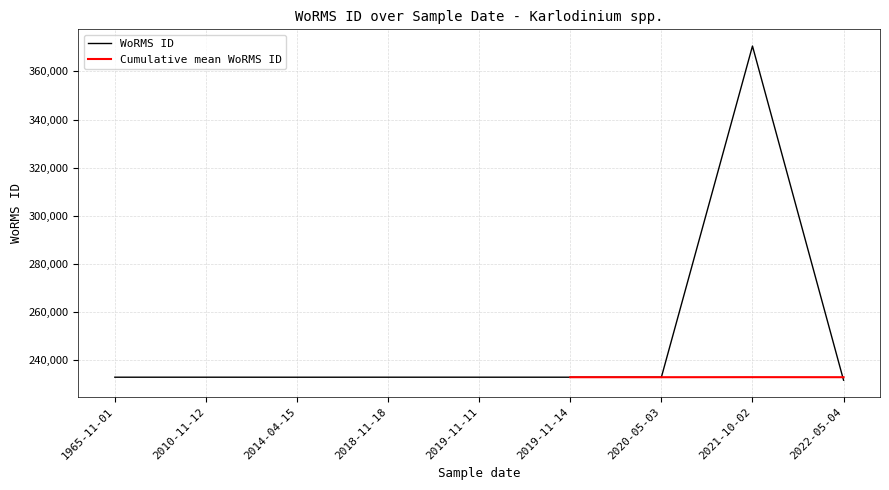

What is the value of the Cumulative mean WoRMS ID point at the 9th from the left?

233033.4